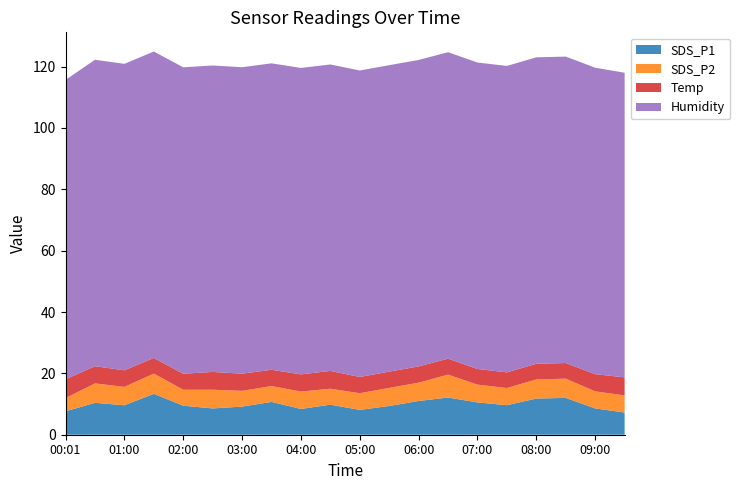

Reading right to left, transcribe all the data shown in this chart.

SDS_P1: 7.2	8.6	12.0	11.8	9.6	10.5	12.1	11.0	9.4	8.1	9.8	8.4	10.7	9.2	8.6	9.5	13.3	9.6	10.4	7.6
SDS_P2: 5.6	5.6	6.3	6.2	5.6	5.8	7.5	6.0	5.9	5.4	5.2	5.7	5.2	5.1	6.1	5.2	6.6	6.0	6.3	4.3
Temp: 5.9	5.6	5.1	5.1	5.1	5.1	5.2	5.3	5.3	5.3	5.8	5.6	5.3	5.6	5.8	5.2	5.1	5.4	5.6	6.1
Humidity: 99.3	99.9	99.9	99.9	99.9	99.9	99.9	99.9	99.9	99.9	99.9	99.9	99.9	99.9	99.9	99.9	99.9	99.9	99.9	97.6